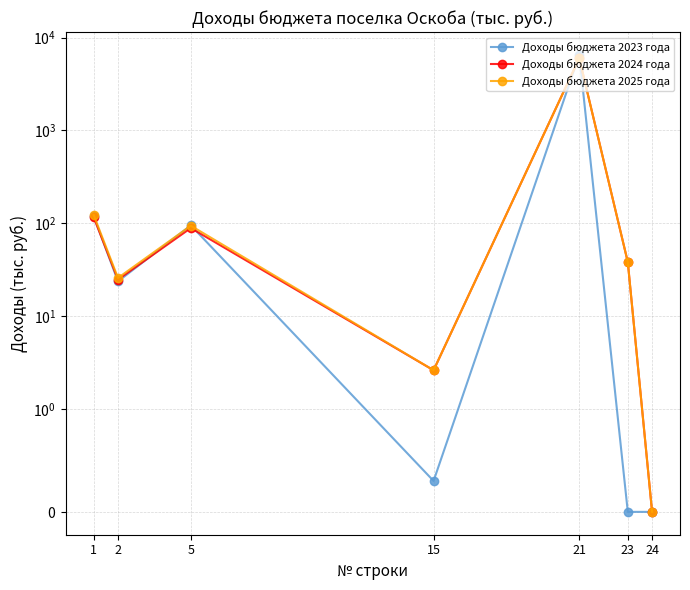

Reading right to left, transcribe all the data shown in this chart.

Доходы бюджета 2023 года: 24=0.0	23=0.0	21=6508.7	15=0.3	5=94.8	2=23.6	1=118.7
Доходы бюджета 2024 года: 24=0.0	23=38.1	21=5992.1	15=2.6	5=88.7	2=24.7	1=116.0
Доходы бюджета 2025 года: 24=0.0	23=38.1	21=5992.2	15=2.6	5=93.9	2=25.7	1=122.2